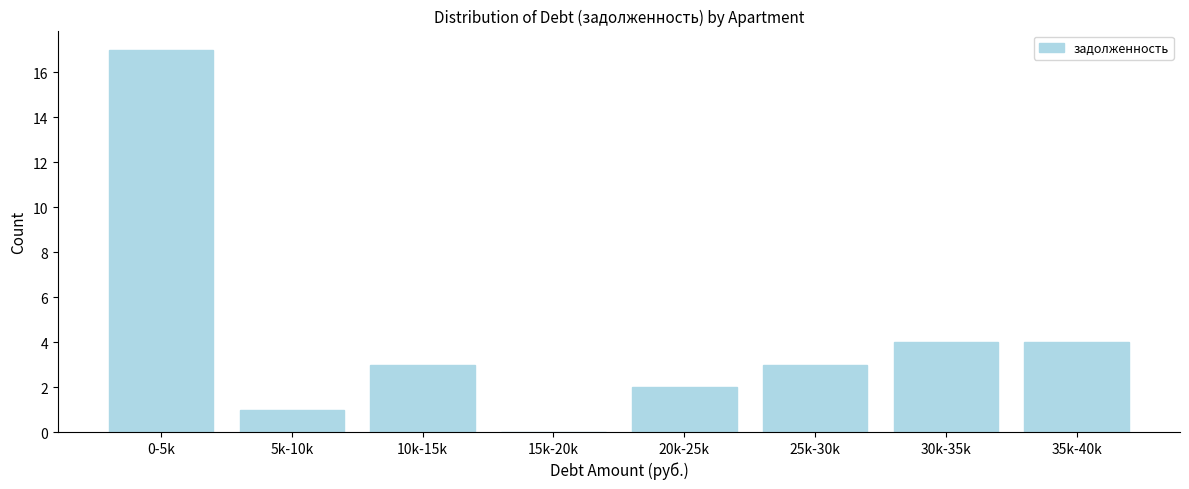

Reading right to left, extract all data points from this chart.

35k-40k=4	30k-35k=4	25k-30k=3	20k-25k=2	15k-20k=0	10k-15k=3	5k-10k=1	0-5k=17